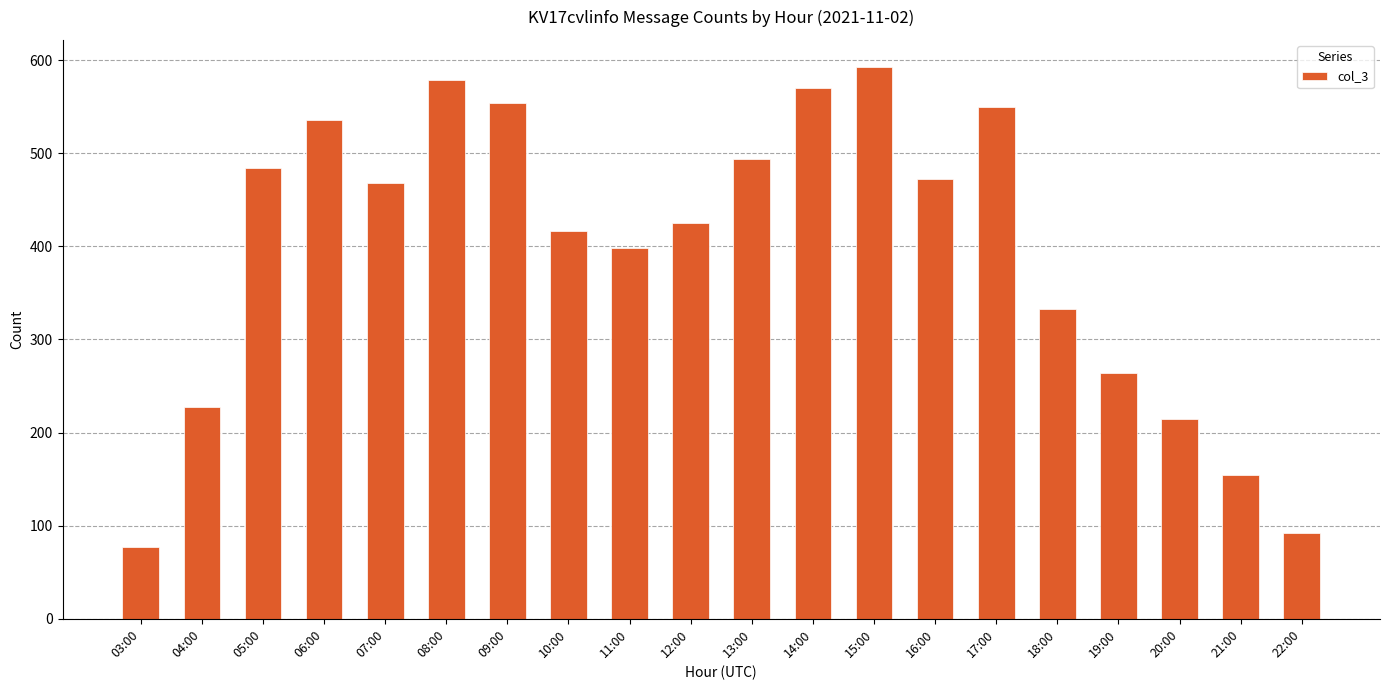

What is the average value?

395